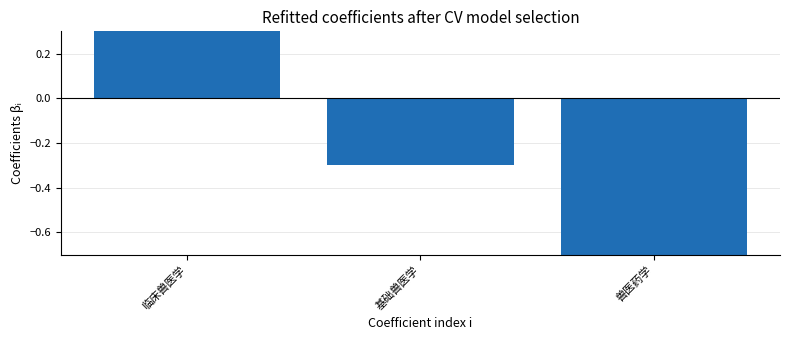

What is the label of the 1st bar from the right?

兽医药学